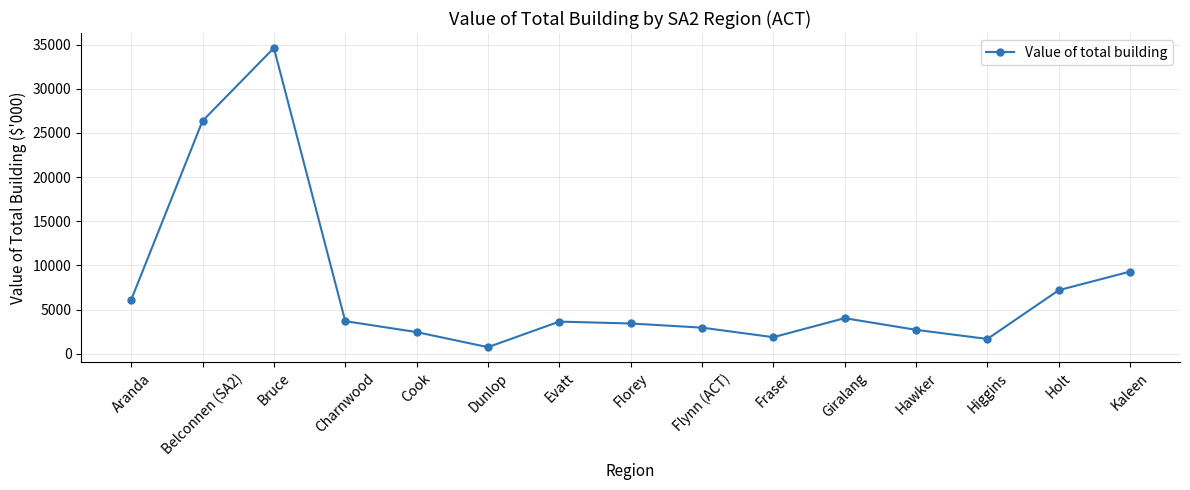

Read the value at Aranda.

6109.8